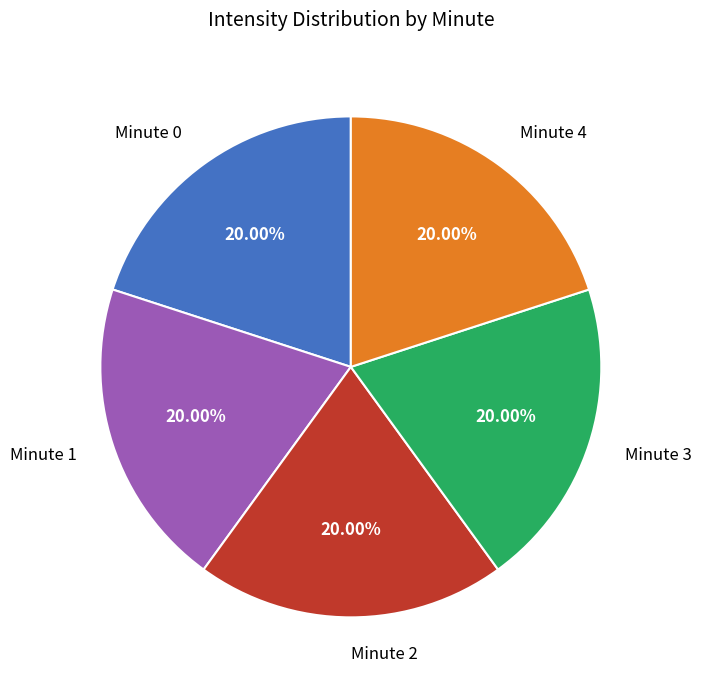

What is the ratio of the value at Minute 2 to the value at Minute 3?

1.0